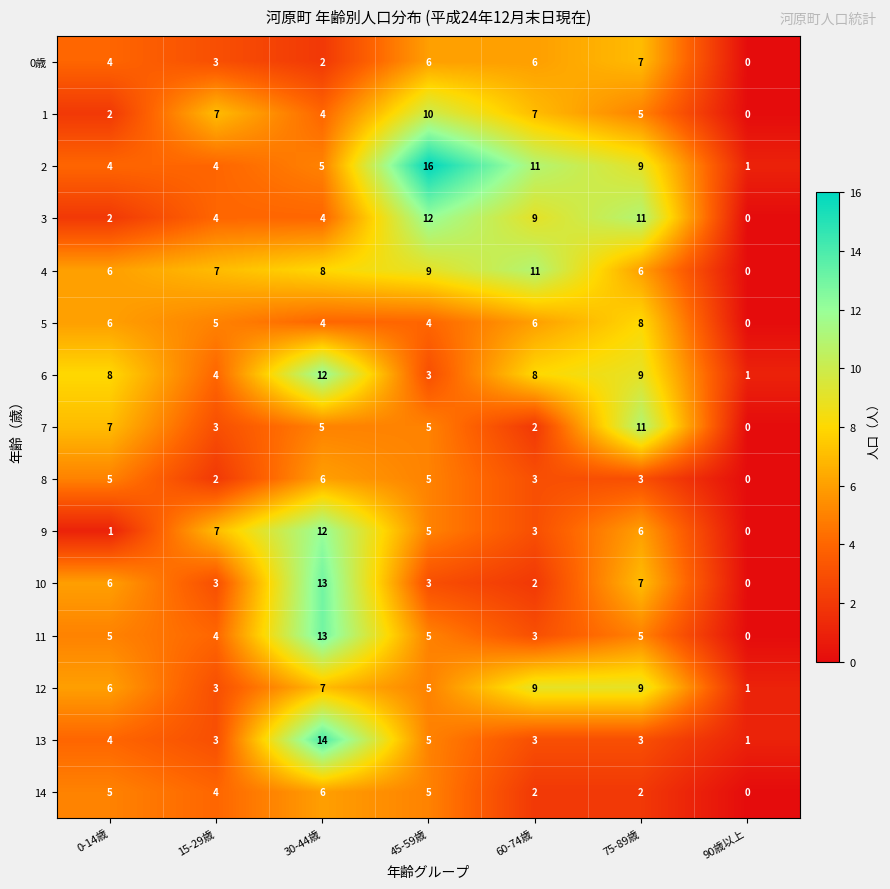

What is the sum of the 2 values at 60-74歳 and 0-14歳?

15